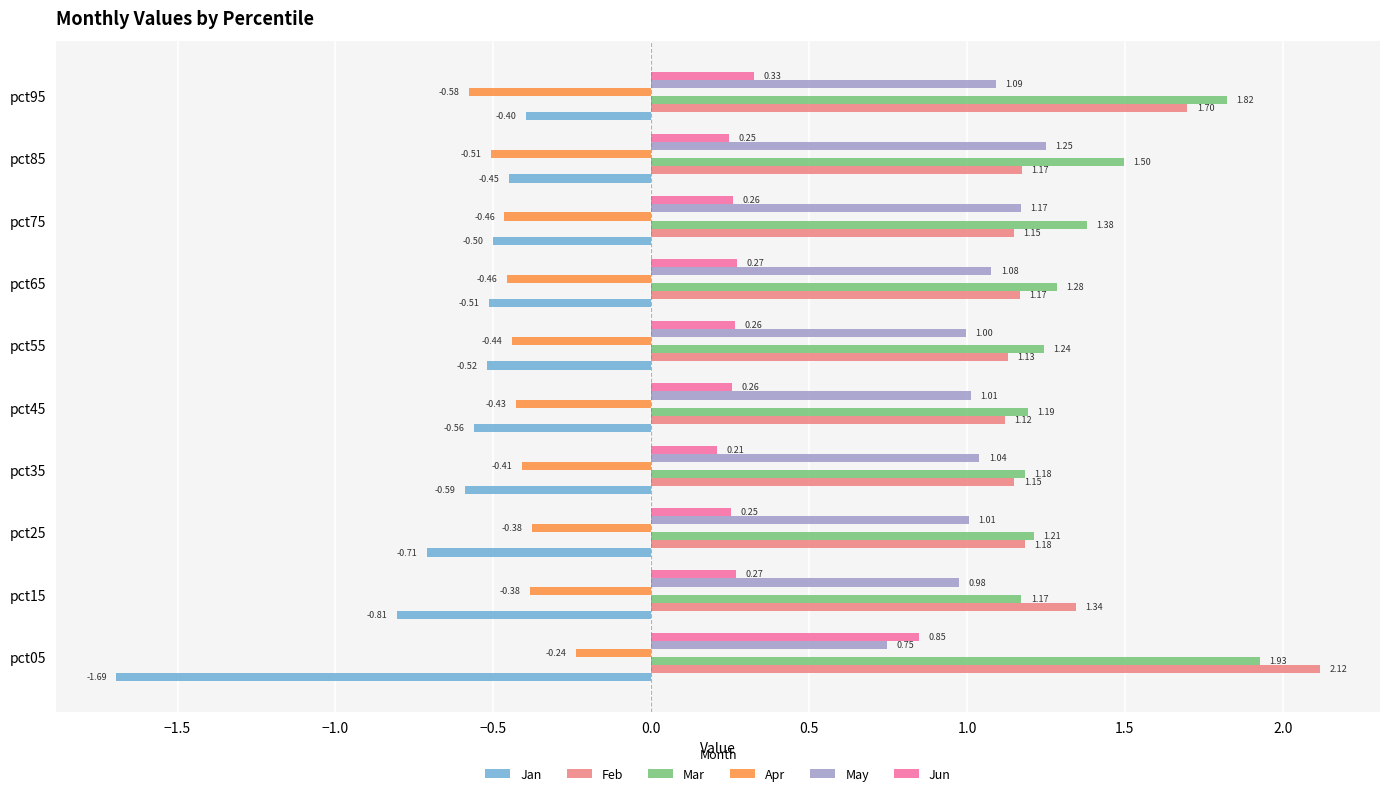

Which series has the largest range (max minus min)?

Jan